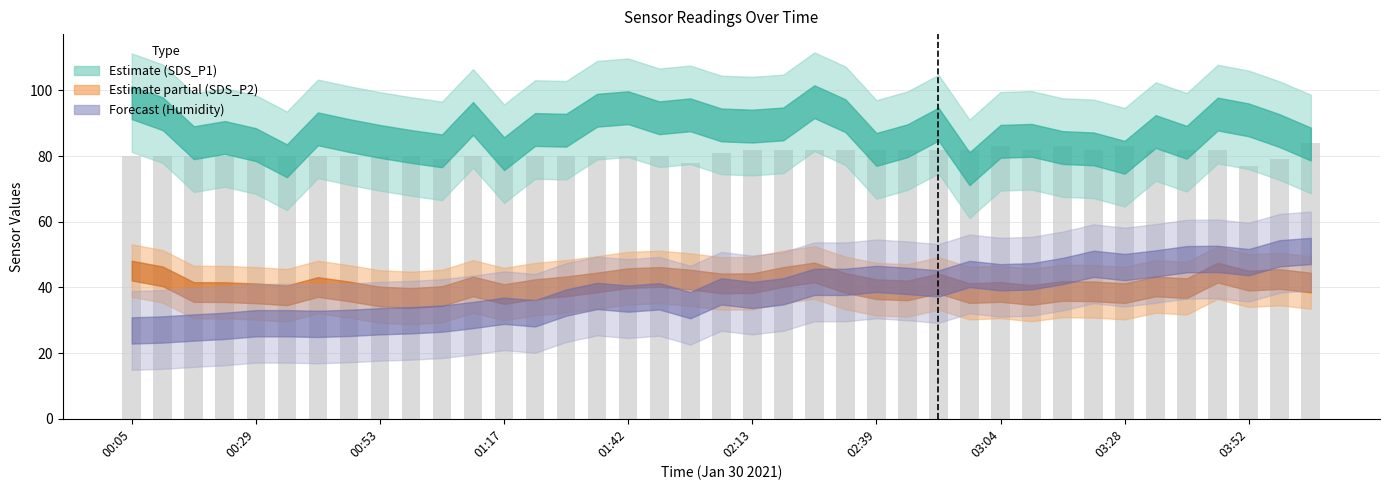

What is the difference between the maximum and second lowest values?

6